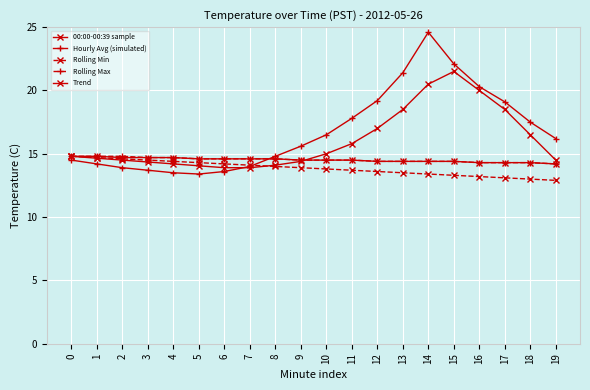

Does the chart have visible grid lines?

Yes